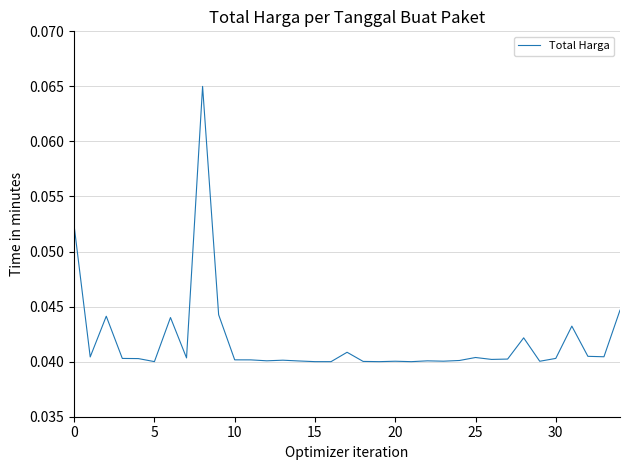

How many interior local valleys (lower than both neighbors) does the data have?

11